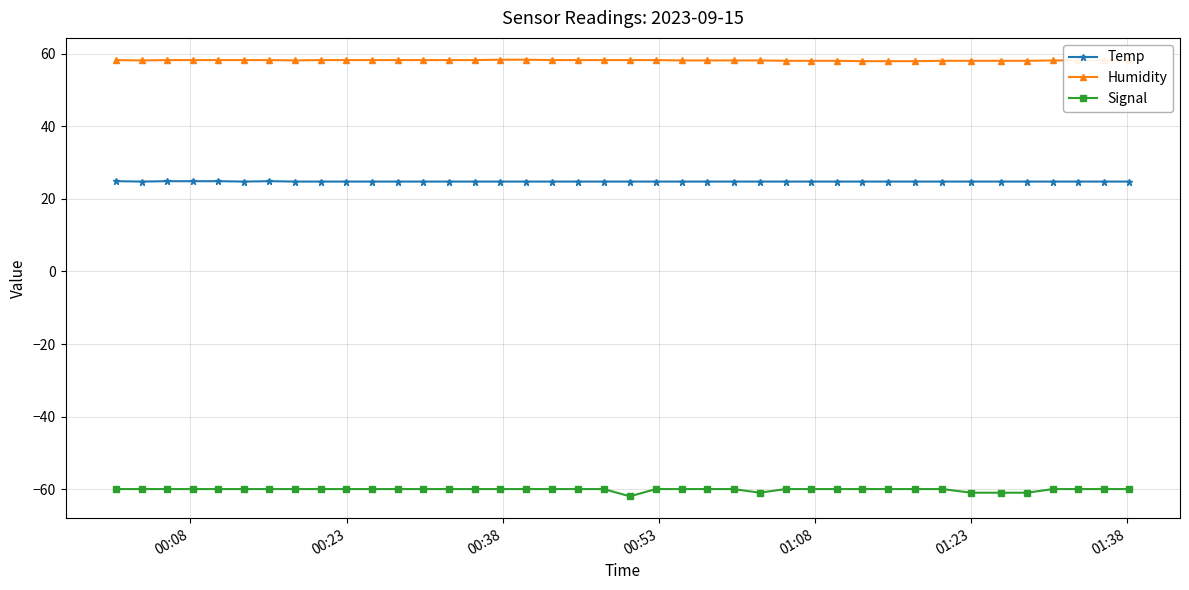

Which series has the widest spread of values?

Signal